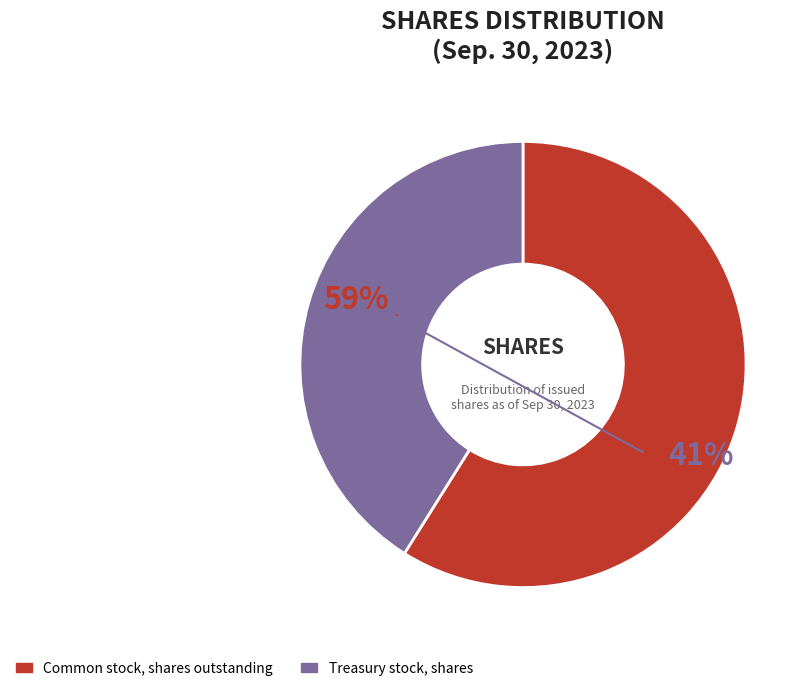

Rank the categories by value from highest to lowest.

Common stock, shares outstanding, Treasury stock, shares